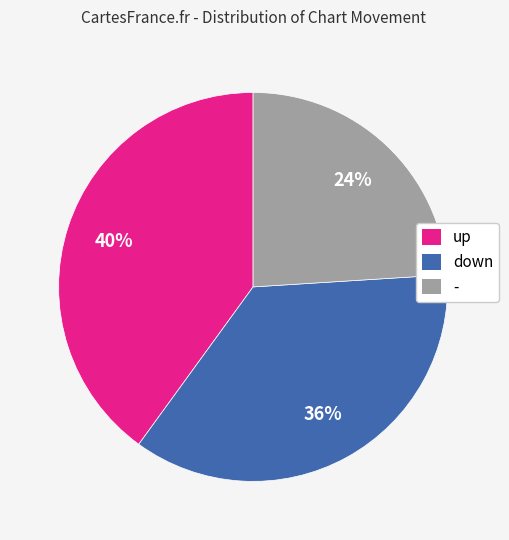

The - slice represents 17% of the pie. True or false?

False